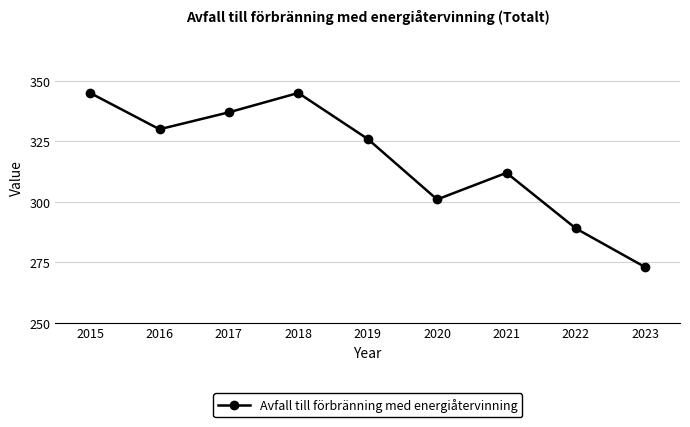

What is the smallest value displayed?

273